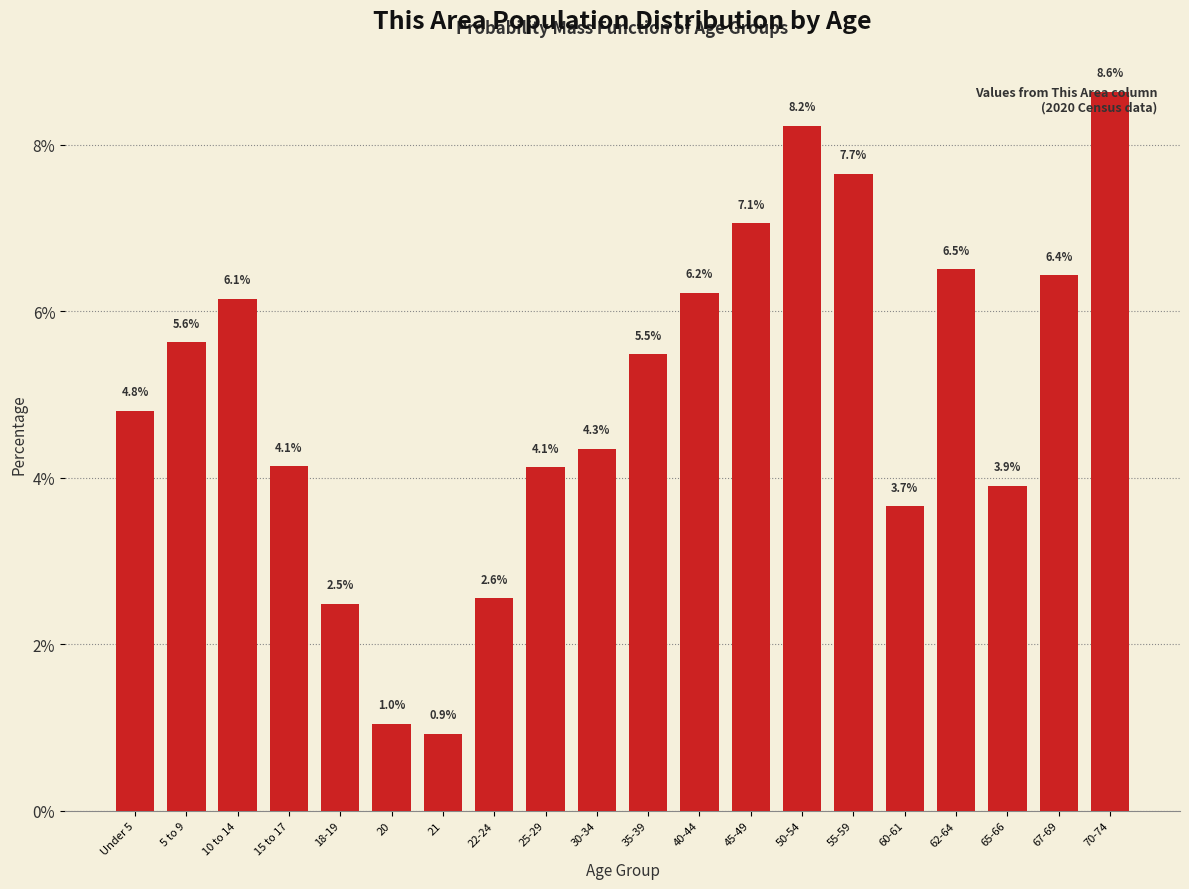

Between 40-44 and Under 5, which is larger?

40-44